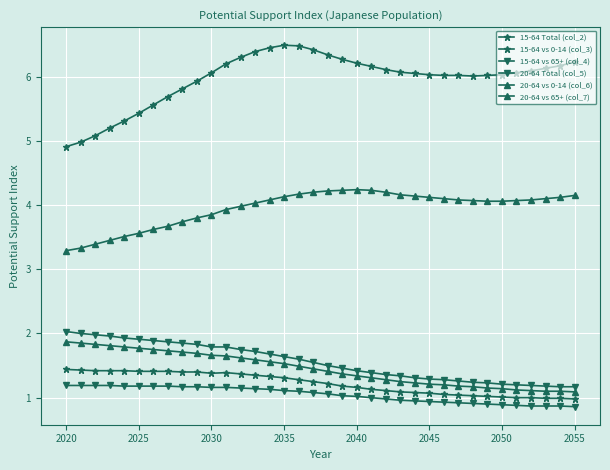

Does the chart have visible grid lines?

Yes